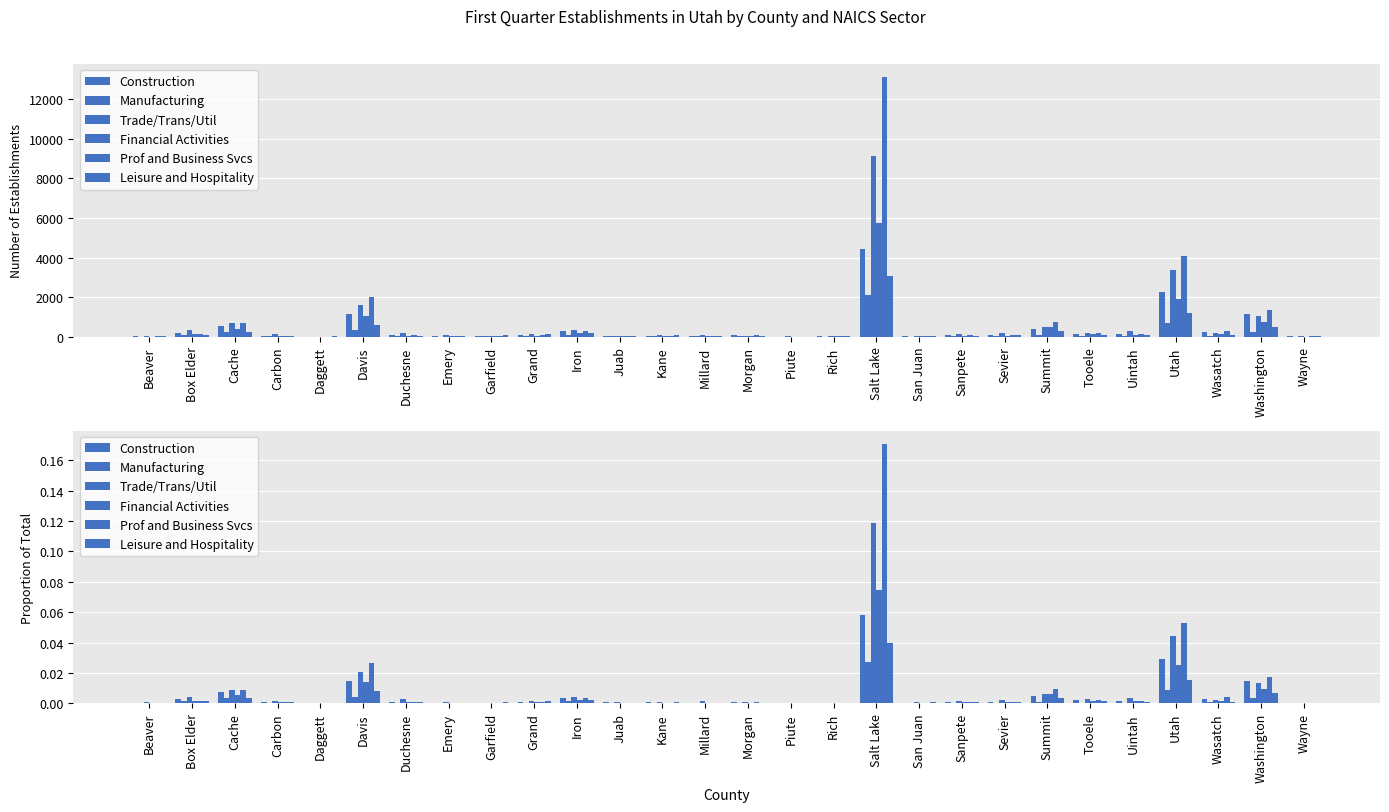

At how many categories does at least one series exceed 0?

28